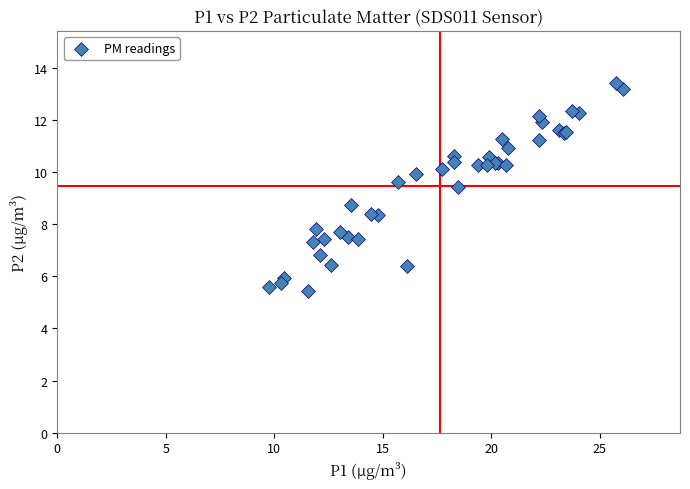

What Y value in the scatter plot is closest to 9?

8.7